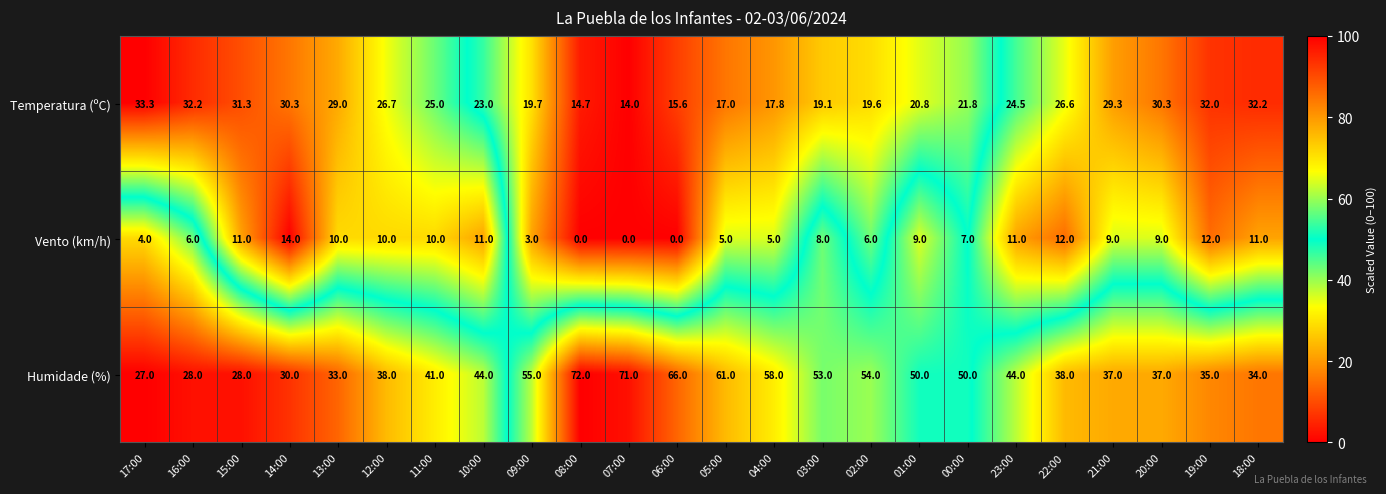

At which label does Vento (km/h) first exceed 9?

15:00